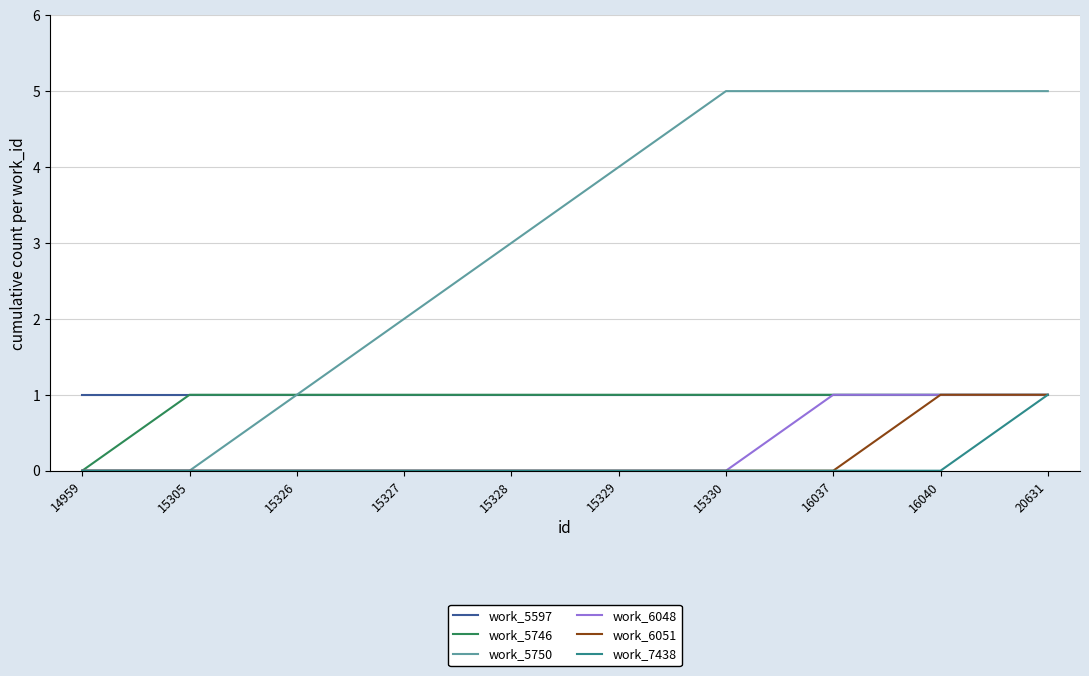

Which series has the widest spread of values?

work_5750